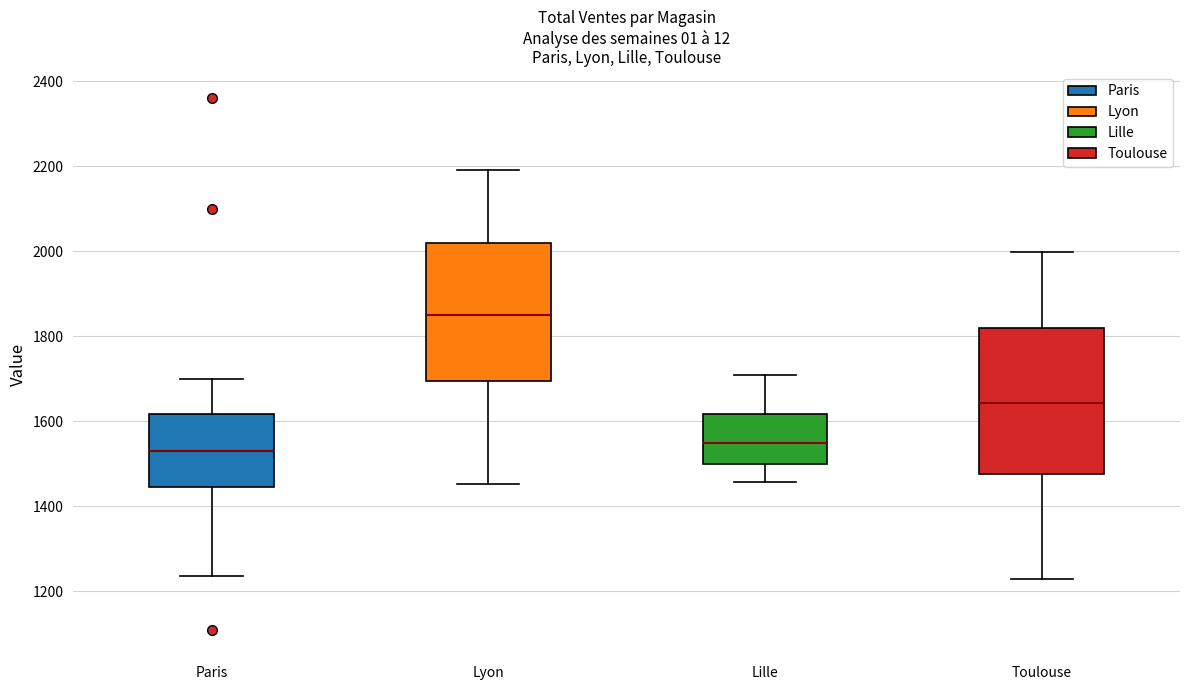

Reading left to right, transcribe this box plot: for each box, give where its median line is, the range the box spans, and where its two whiskers end, as read against the y-axis. The values are not printed on the chart, so give them approximately, as read against the axis.

Paris: median 1540, box 1440 to 1620, whiskers 1240 to 1700
Lyon: median 1860, box 1700 to 2020, whiskers 1460 to 2200
Lille: median 1540, box 1500 to 1620, whiskers 1460 to 1720
Toulouse: median 1640, box 1480 to 1820, whiskers 1240 to 2000